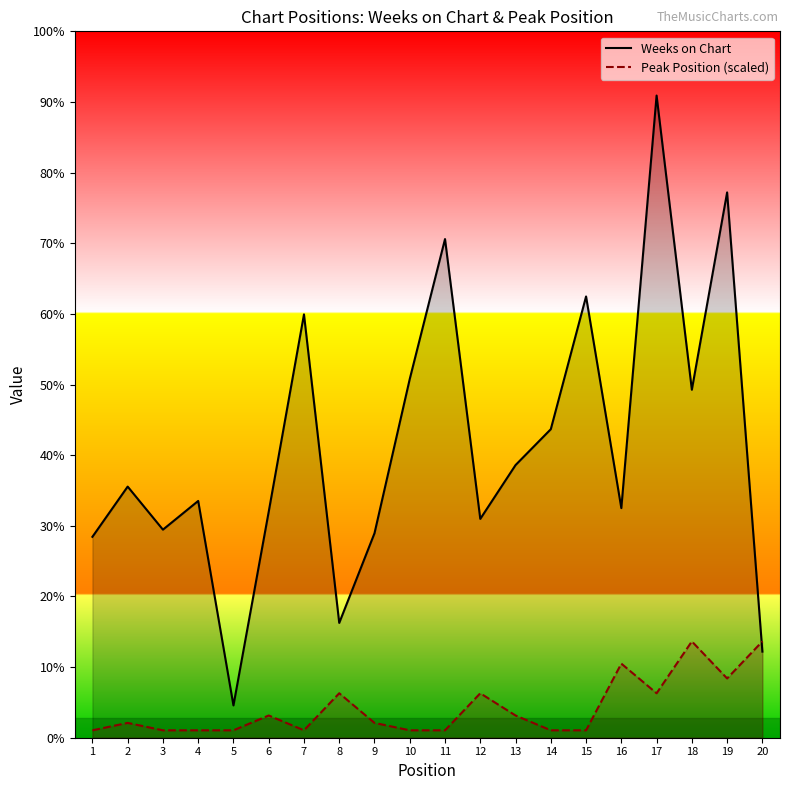

Reading left to right, transcribe all the data shown in this chart.

Weeks on Chart: 1=56.0	2=70.0	3=58.0	4=66.0	5=9.0	6=63.0	7=118.0	8=32.0	9=57.0	10=100.0	11=139.0	12=61.0	13=76.0	14=86.0	15=123.0	16=64.0	17=179.0	18=97.0	19=152.0	20=24.0
Peak Position (scaled): 1=2.1	2=4.1	3=2.1	4=2.1	5=2.1	6=6.2	7=2.1	8=12.4	9=4.1	10=2.1	11=2.1	12=12.4	13=6.2	14=2.1	15=2.1	16=20.7	17=12.4	18=26.8	19=16.5	20=26.8